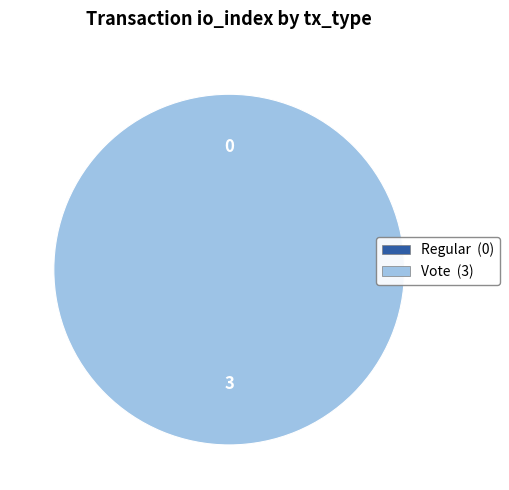

Which slice is the largest?

Vote